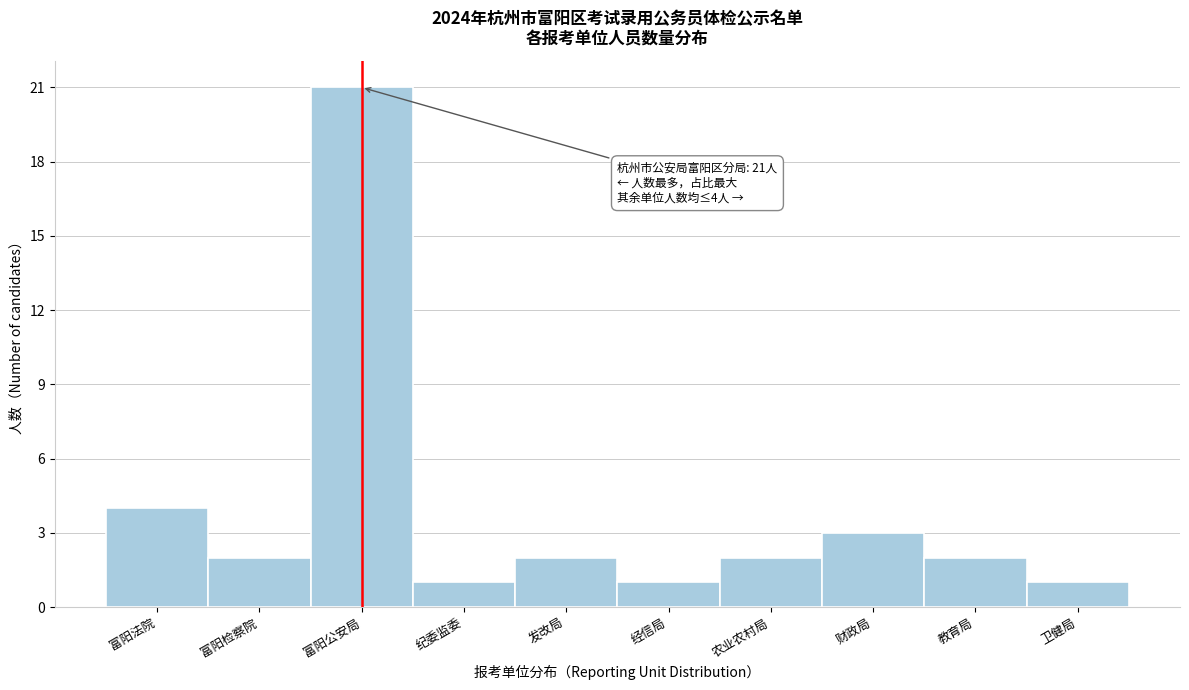

Reading right to left, extract all data points from this chart.

卫健局=1	教育局=2	财政局=3	农业农村局=2	经信局=1	发改局=2	纪委监委=1	富阳公安局=21	富阳检察院=2	富阳法院=4